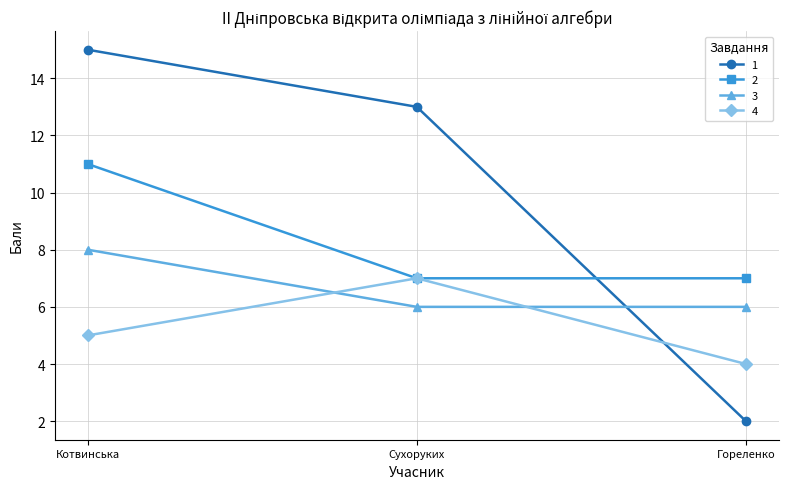

Rank the categories by 4 value from lowest to highest.

Гореленко, Котвинська, Сухоруких